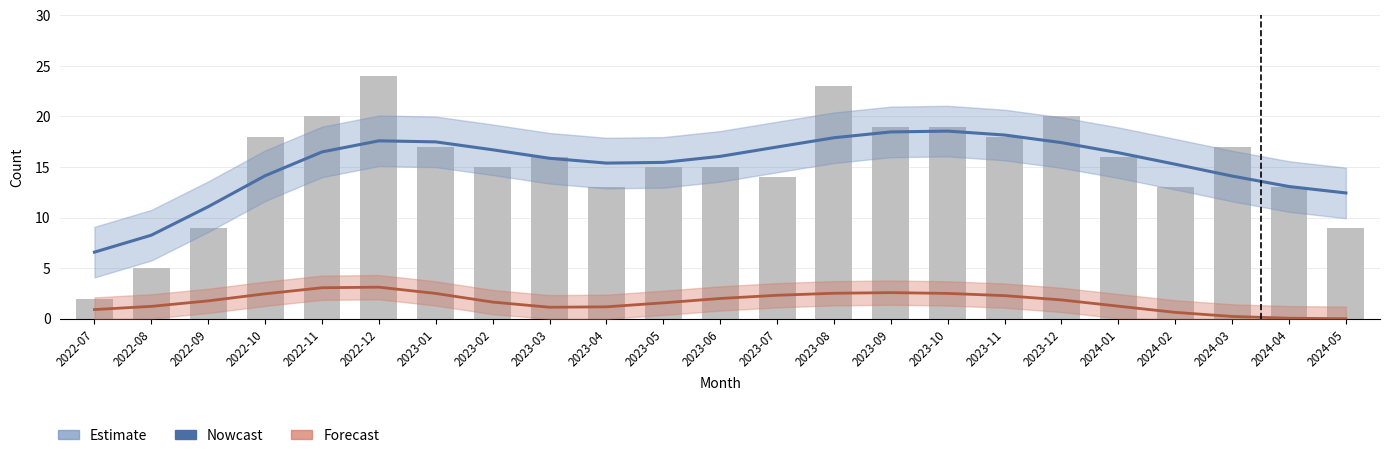

Does the chart contain stacked bars?

No